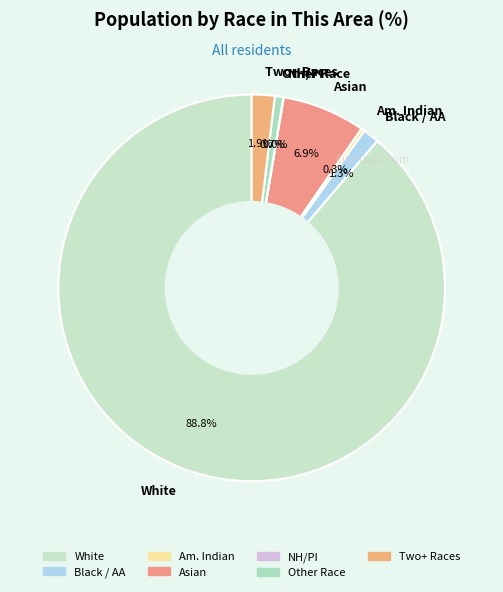

What is the ratio of the value at White to the value at Other Race?

125.9